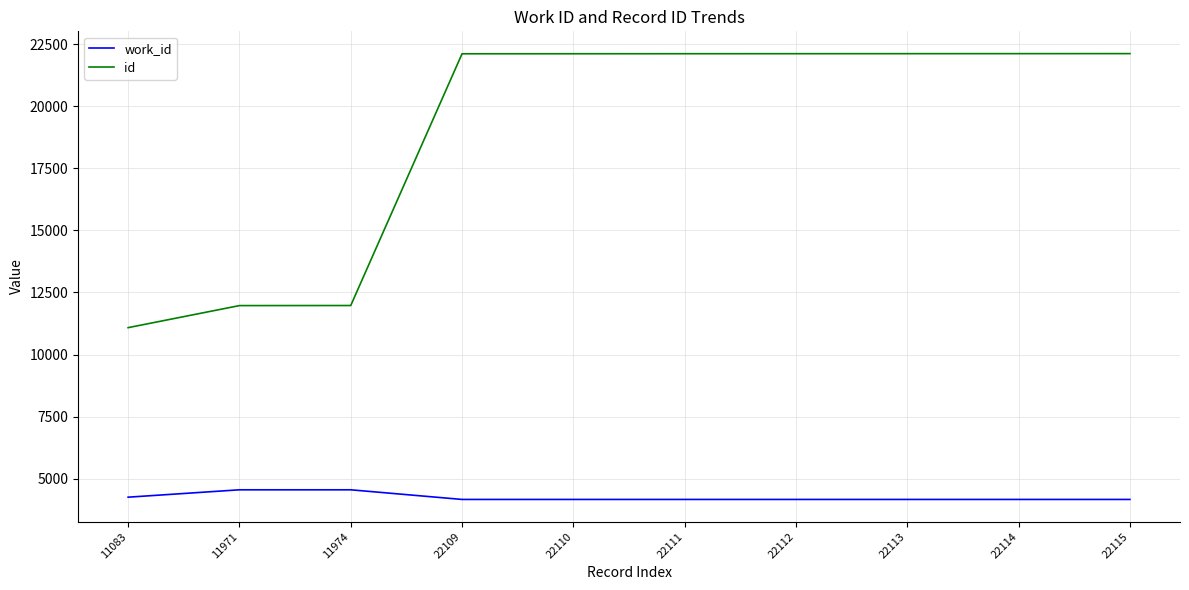

True or false: id and work_id intersect in this chart.

False